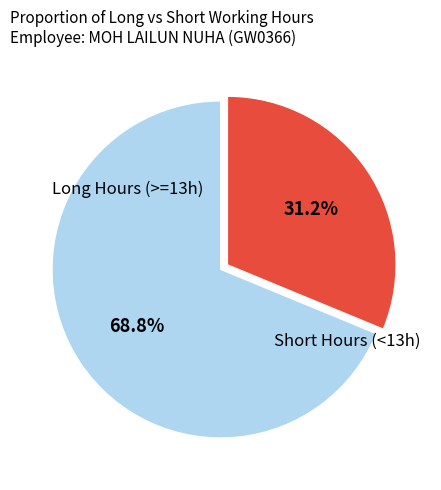

Does any single category account for the majority?

Yes